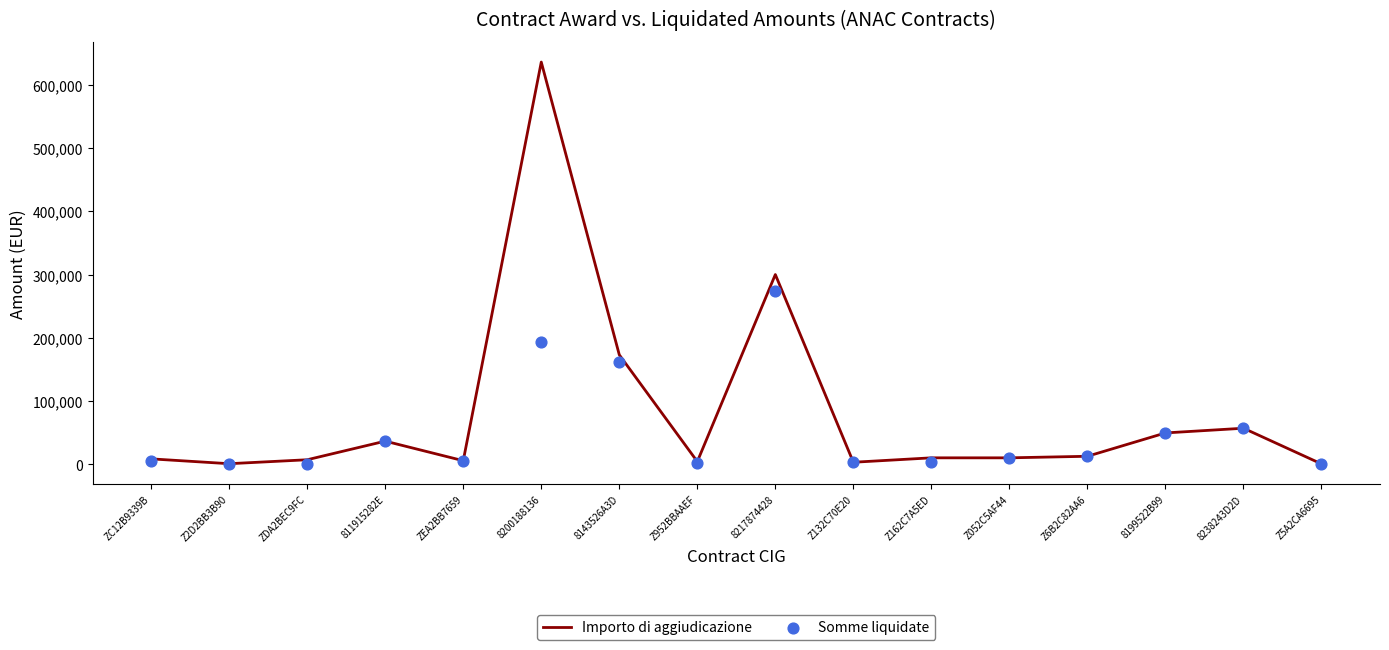

What are all the series names shown in the legend?

Importo di aggiudicazione, Somme liquidate